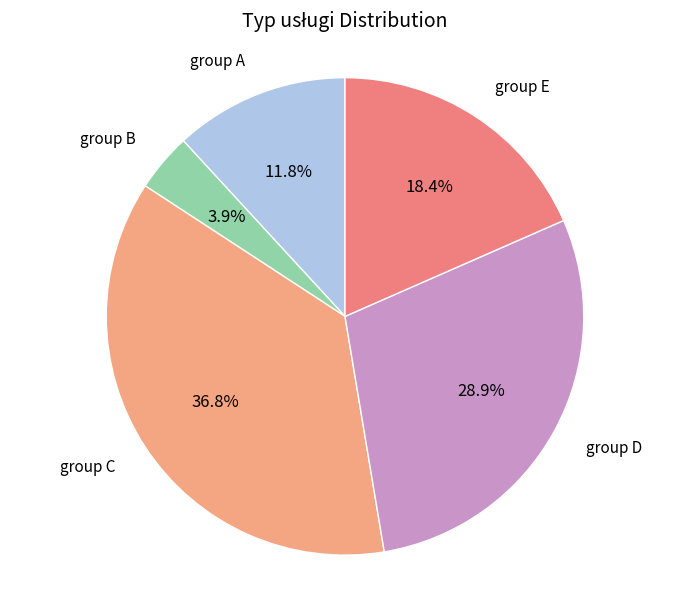

What portion of the pie excludes group A?

88.2%